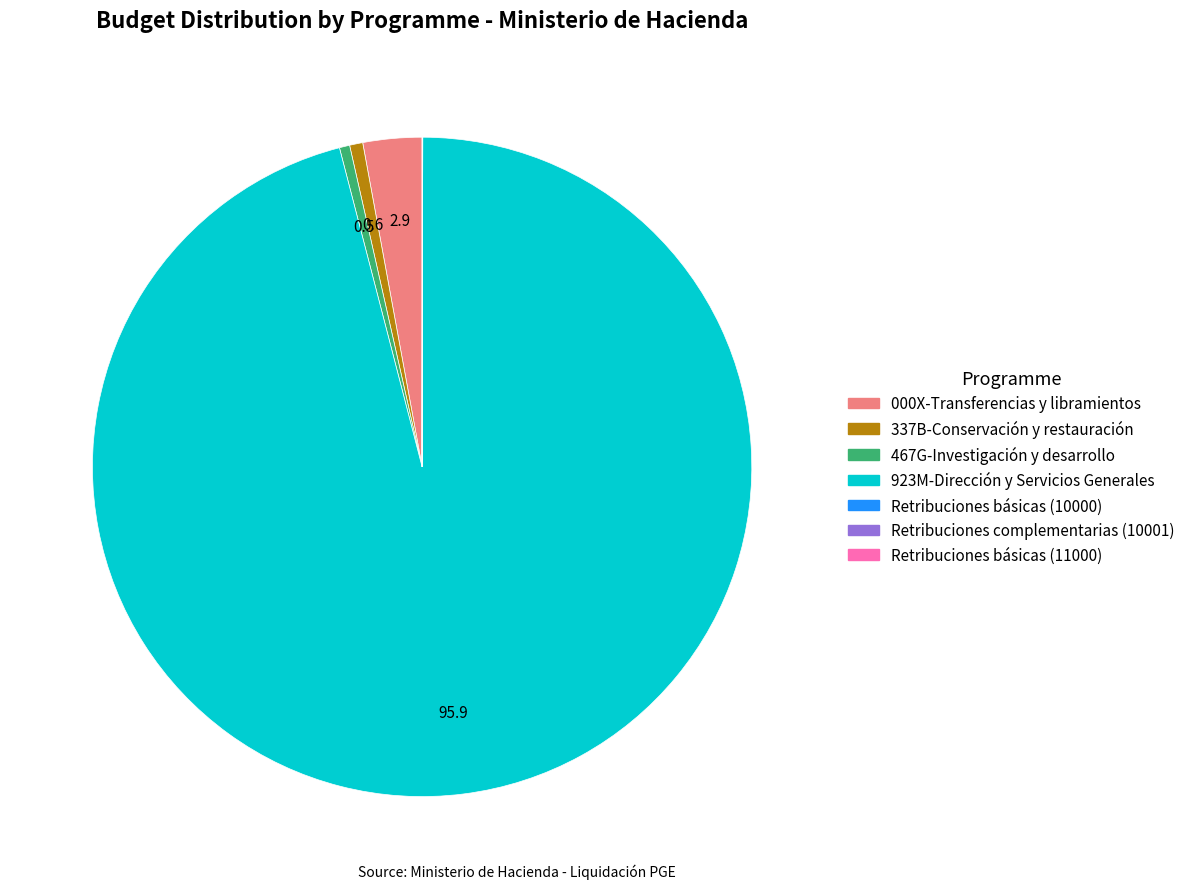

Combined, do 000X-Transferencias y libramientos and 337B-Conservación y restauración account for over 50%?

No